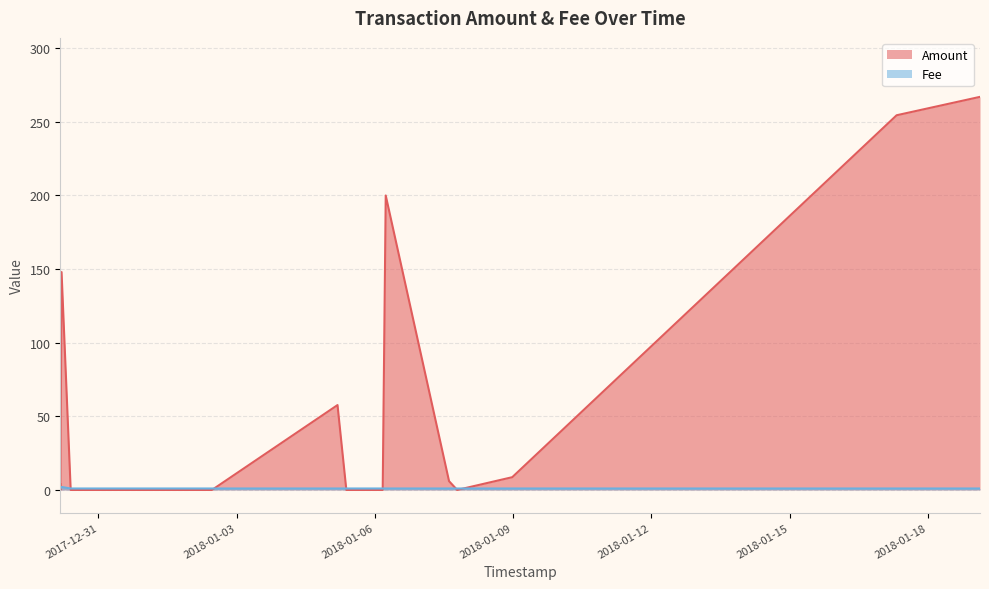

What is the average value of the Fee series?

1.1